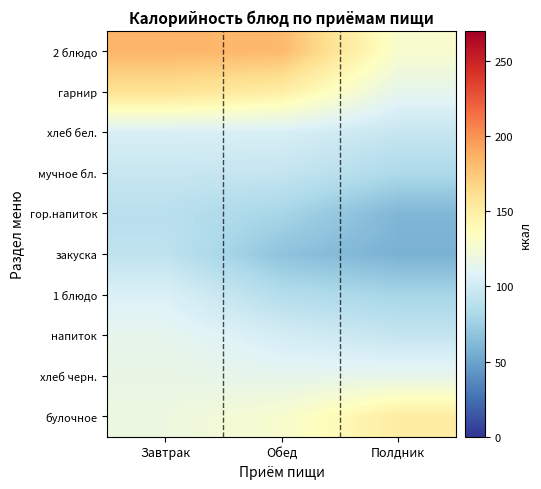

What is the spread (max minus min) of values at Полдник?

93.6